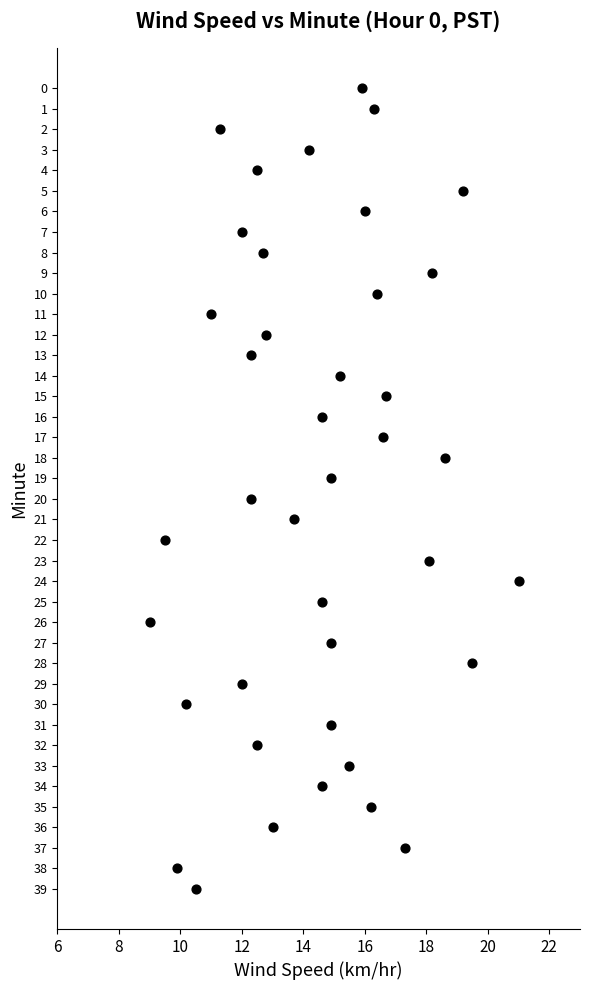

What is the range of Y values (max minus min)?

39